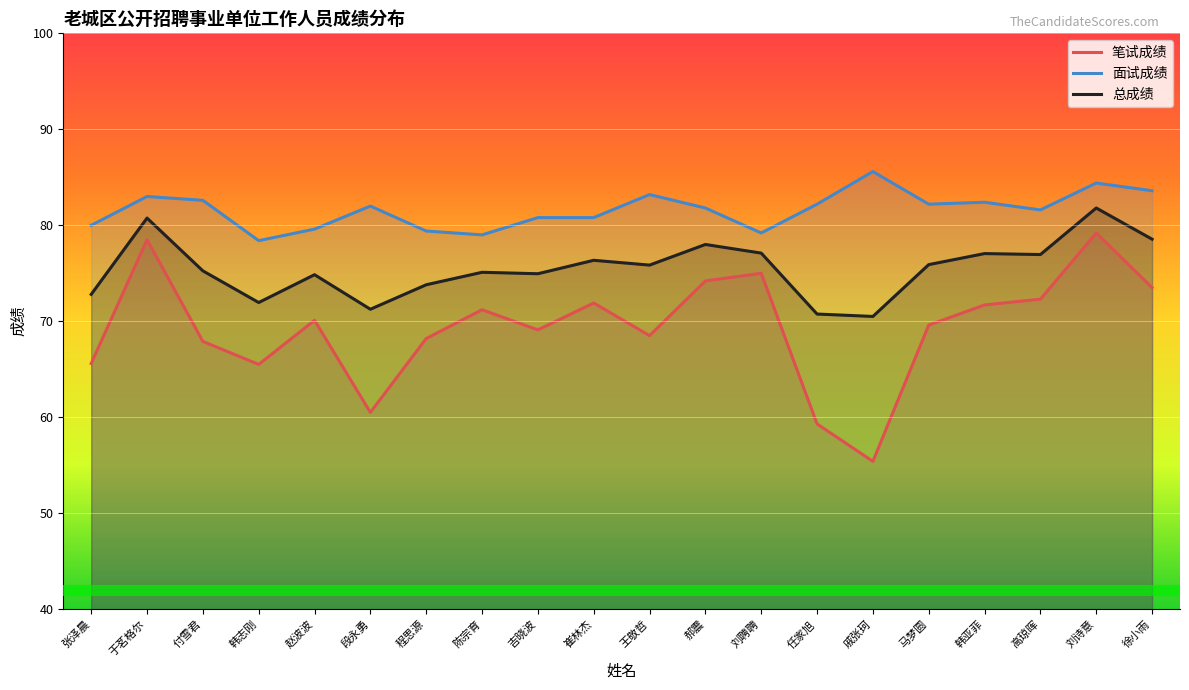

What are all the series names shown in the legend?

笔试成绩, 面试成绩, 总成绩